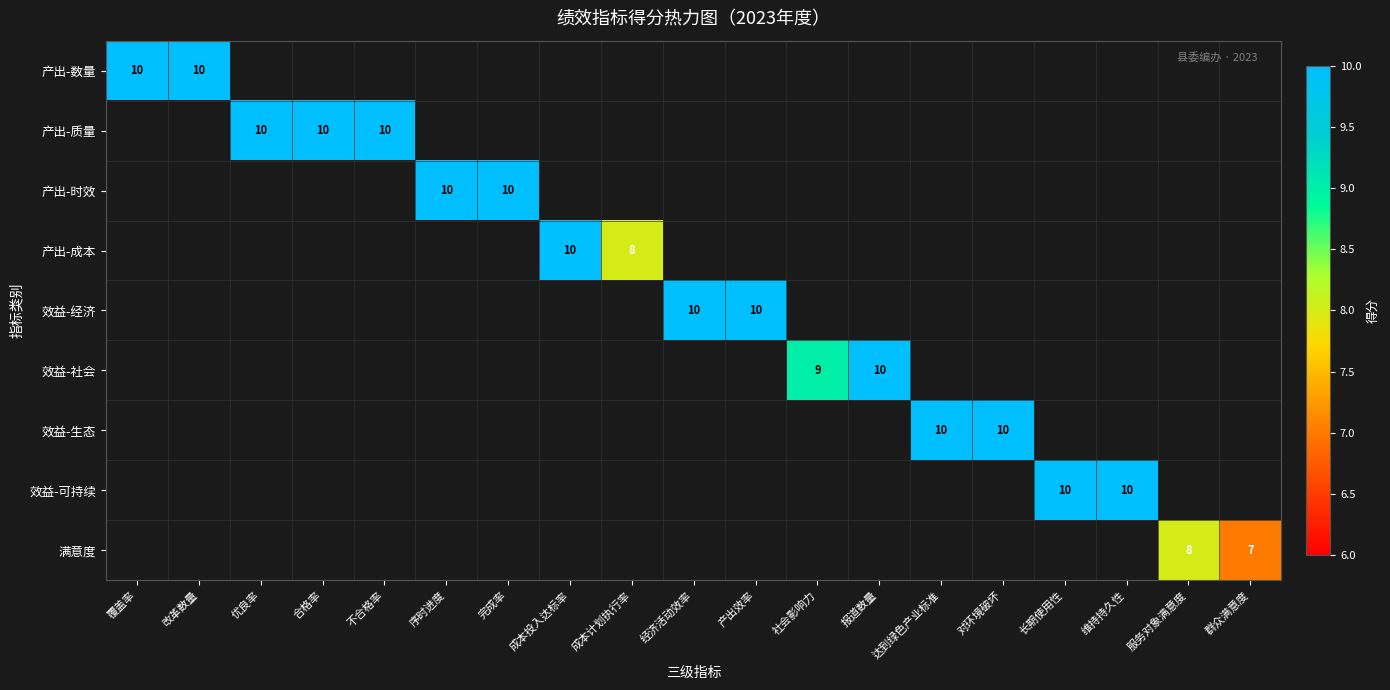

Is it true that 产出-时效 equals 2 at 完成率?

False